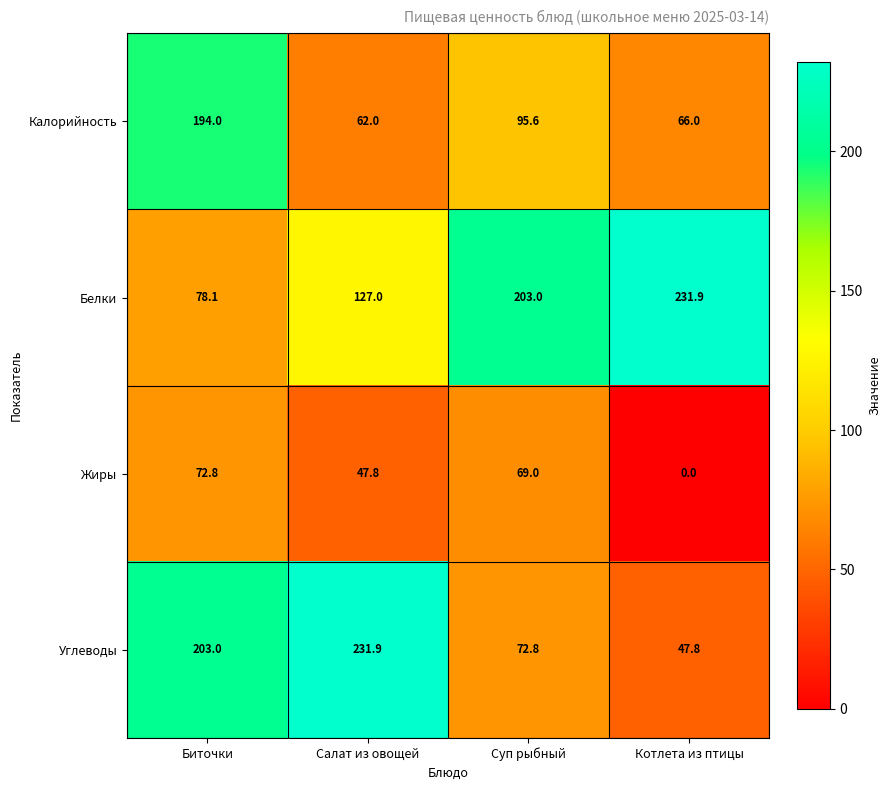

Count the number of data series in this chart.

4